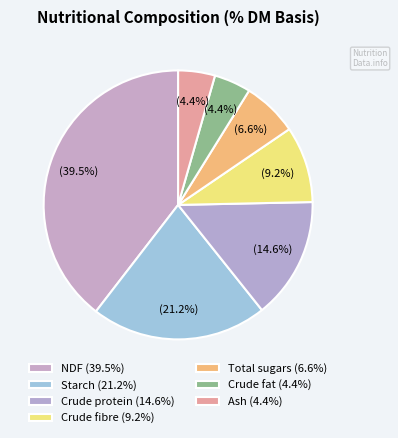

How many segments does this pie chart have?

7